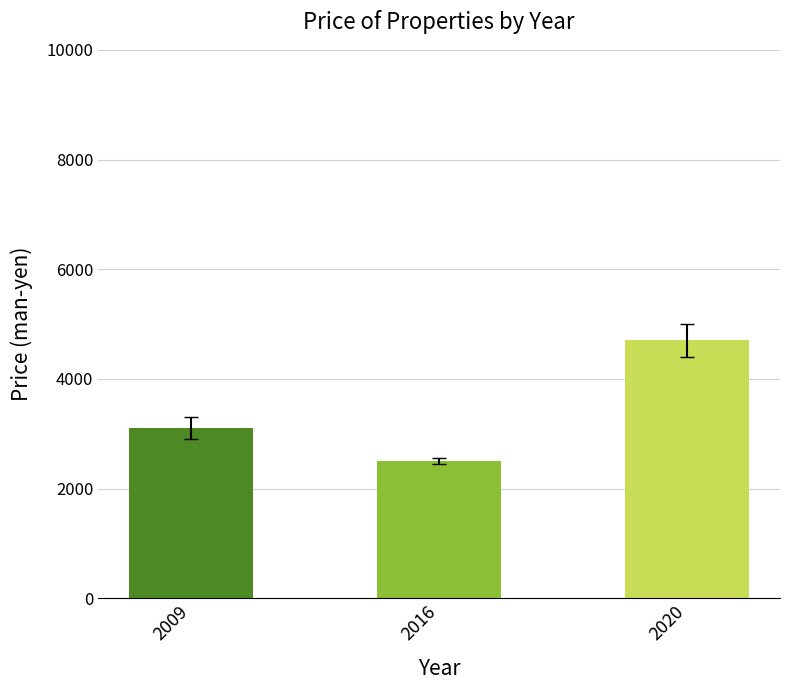

How many distinct data groups are displayed?

1